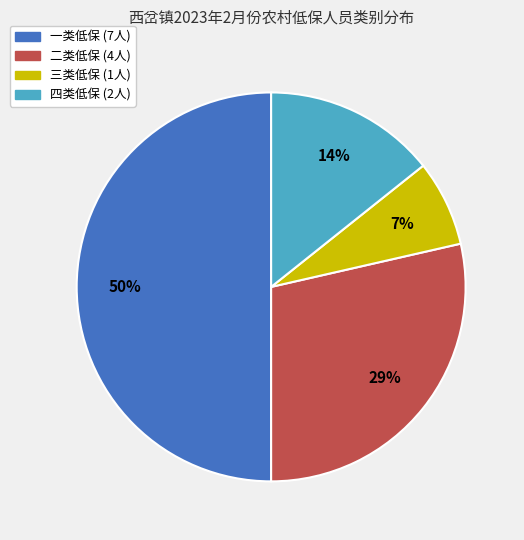

To the nearest percent, what is the average slice percentage?

25%